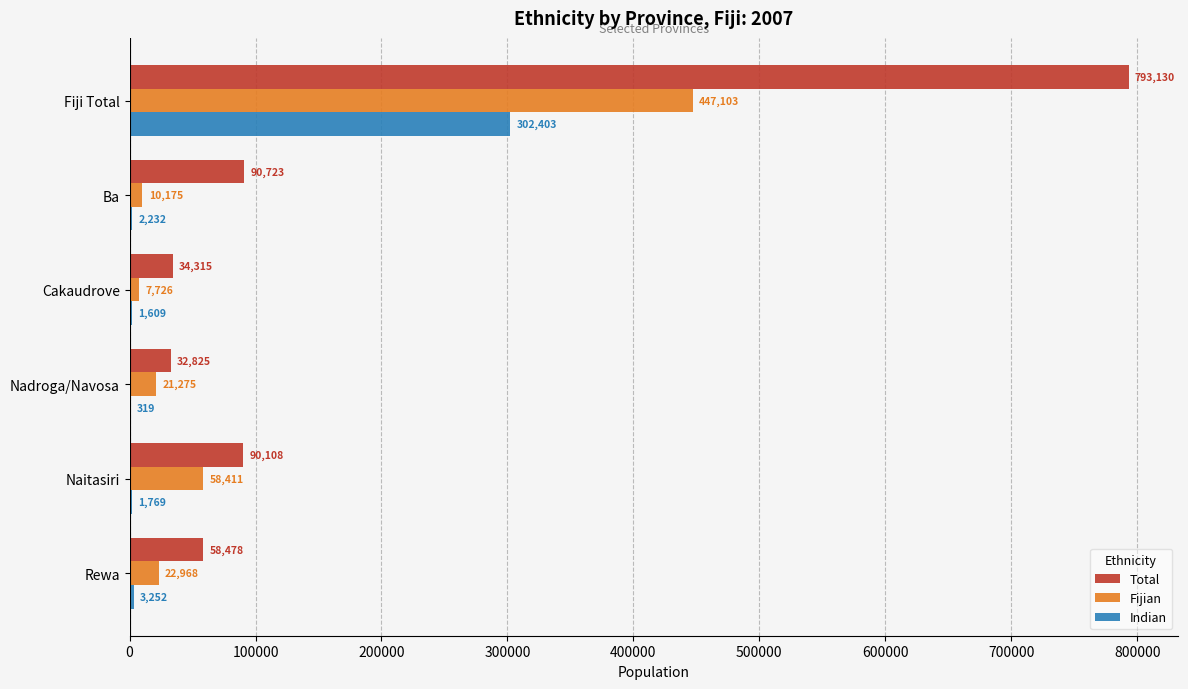

At which category is the sum across all series the highest?

Fiji Total